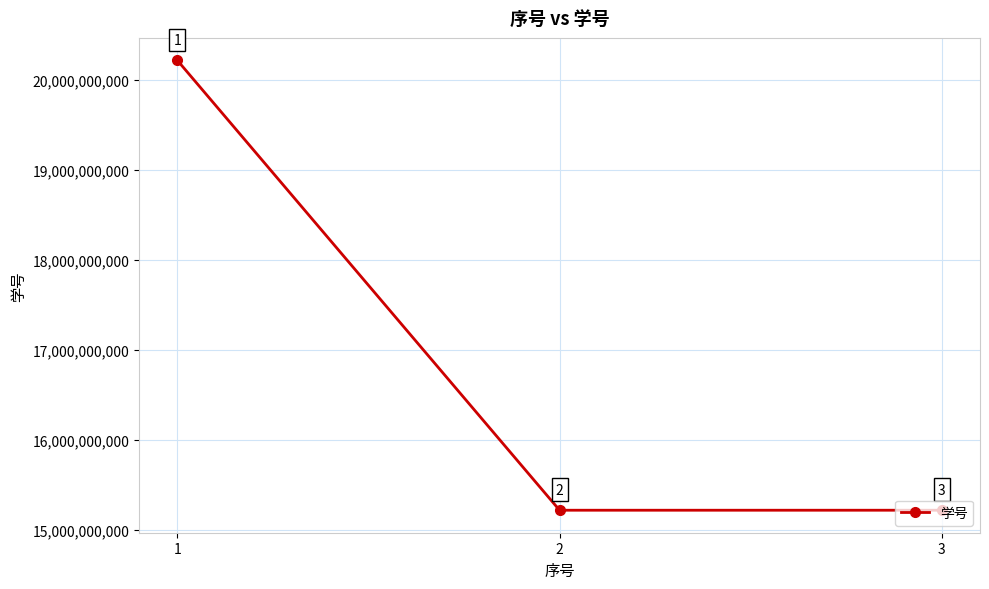

What is the value of the 1st point from the left?

20219130109